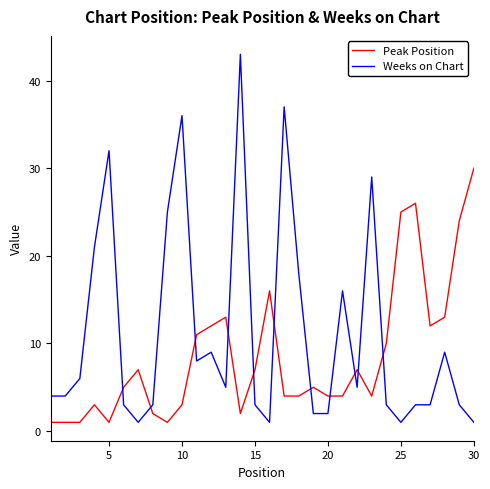

Which series has the largest total across all categories?

Weeks on Chart